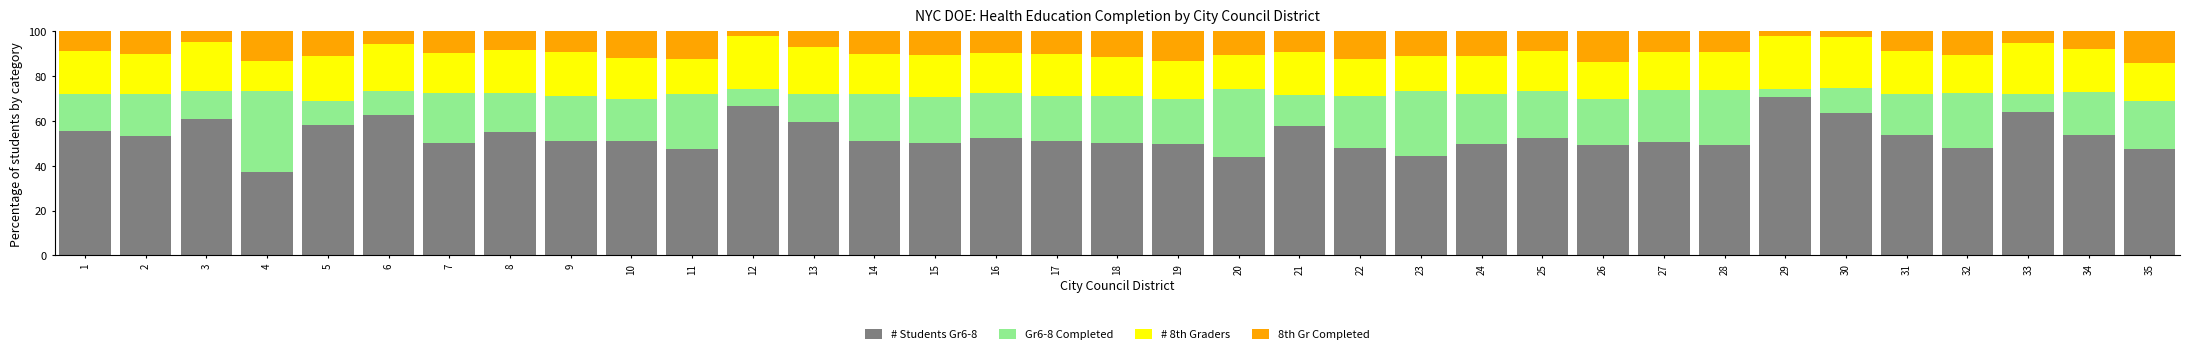

The value of # Students Gr6-8 at 2 is 78.7. True or false?

False